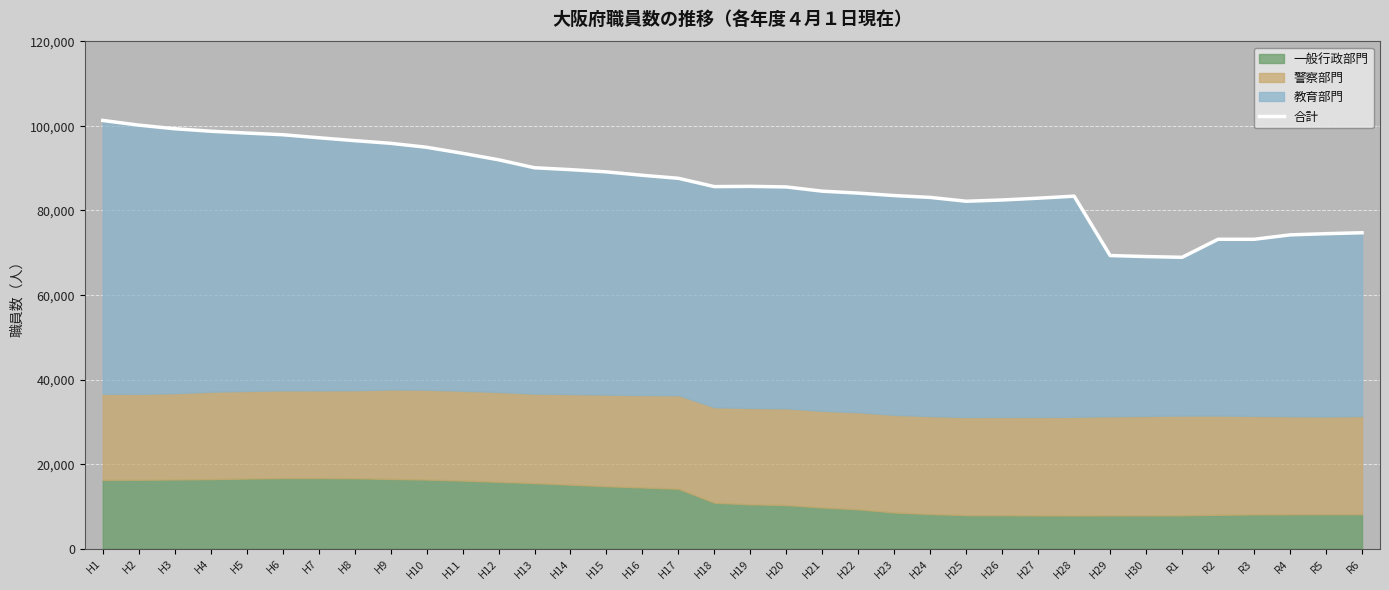

What is the ratio of the value at R4 to the value at H18?

0.9